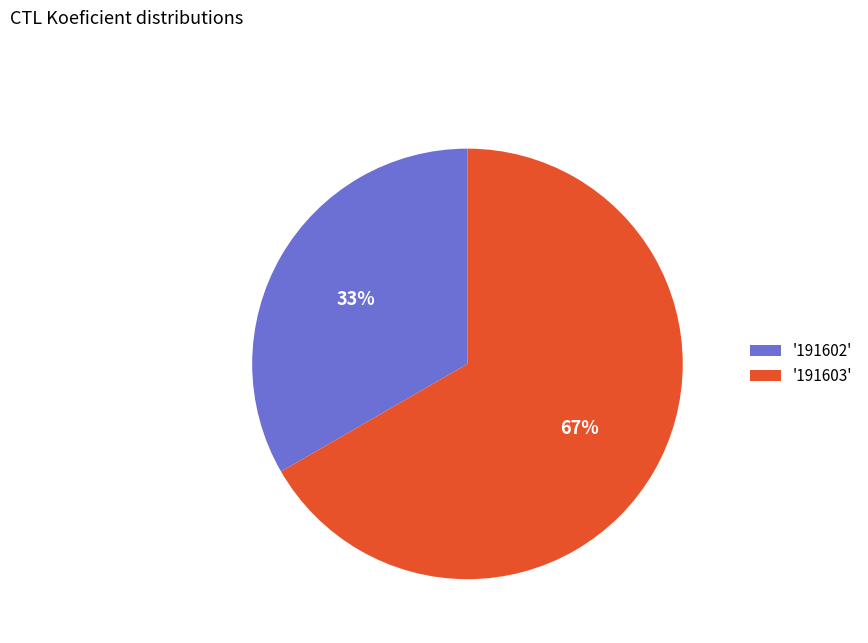

To the nearest percent, what is the average slice percentage?

50%